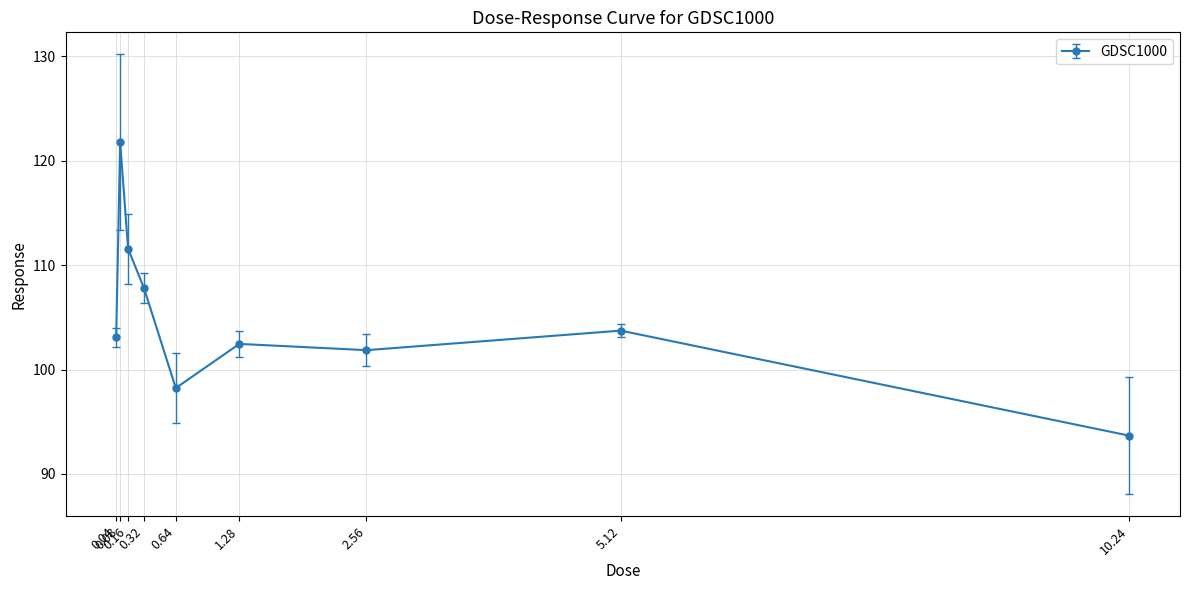

Which has a higher value, 1.28 or 0.16?

0.16